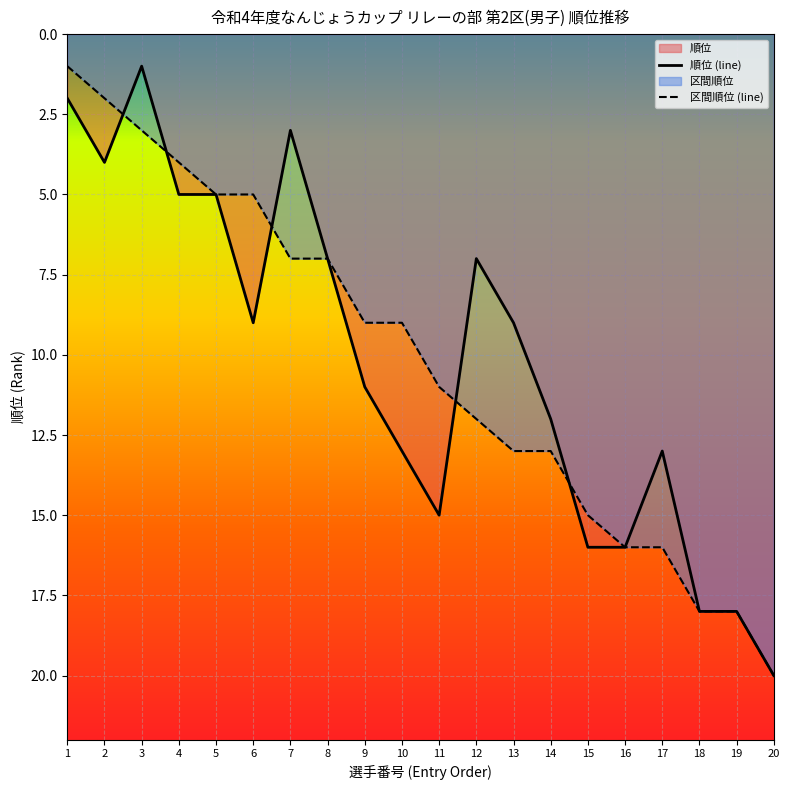

In 順位, how many points are lower than both neighbors (excluding endpoints)?

4